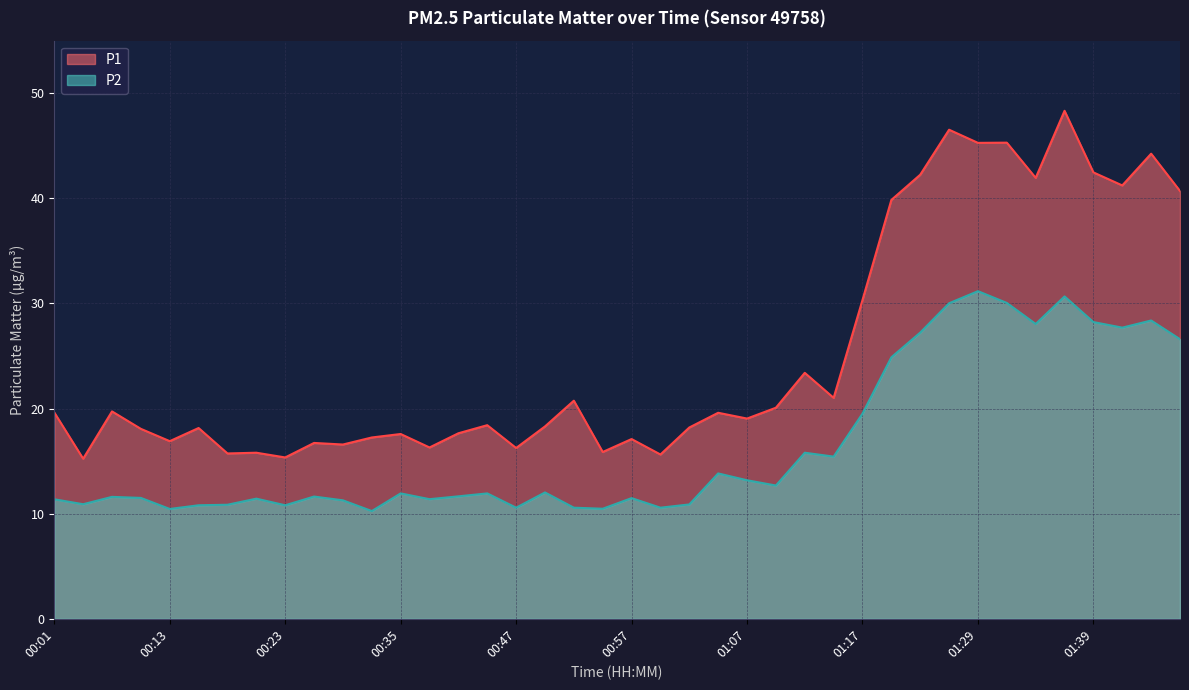

Reading right to left, what are all the values shown in this chart?

P1: 01:48=40.7	01:46=44.2	01:44=41.2	01:39=42.5	01:36=48.3	01:34=42.0	01:32=45.3	01:29=45.3	01:27=46.5	01:24=42.2	01:22=39.9	01:17=30.3	01:14=21.0	01:12=23.4	01:09=20.1	01:07=19.1	01:04=19.6	01:02=18.2	00:59=15.6	00:57=17.1	00:54=15.9	00:52=20.8	00:50=18.3	00:47=16.2	00:45=18.4	00:42=17.6	00:37=16.3	00:35=17.6	00:33=17.2	00:30=16.6	00:25=16.7	00:23=15.3	00:20=15.8	00:18=15.7	00:16=18.1	00:13=16.9	00:11=18.1	00:08=19.7	00:03=15.2	00:01=19.6
P2: 01:48=26.6	01:46=28.4	01:44=27.7	01:39=28.2	01:36=30.7	01:34=28.1	01:32=30.1	01:29=31.2	01:27=30.0	01:24=27.2	01:22=24.9	01:17=19.5	01:14=15.4	01:12=15.8	01:09=12.7	01:07=13.2	01:04=13.8	01:02=10.9	00:59=10.6	00:57=11.5	00:54=10.5	00:52=10.6	00:50=12.0	00:47=10.6	00:45=11.9	00:42=11.7	00:37=11.4	00:35=11.9	00:33=10.2	00:30=11.3	00:25=11.6	00:23=10.8	00:20=11.4	00:18=10.8	00:16=10.8	00:13=10.4	00:11=11.5	00:08=11.6	00:03=10.9	00:01=11.4